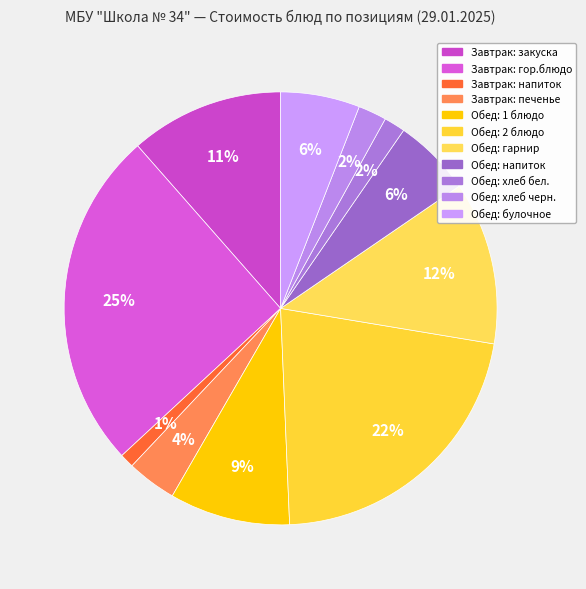

How many slices are in this pie chart?

11